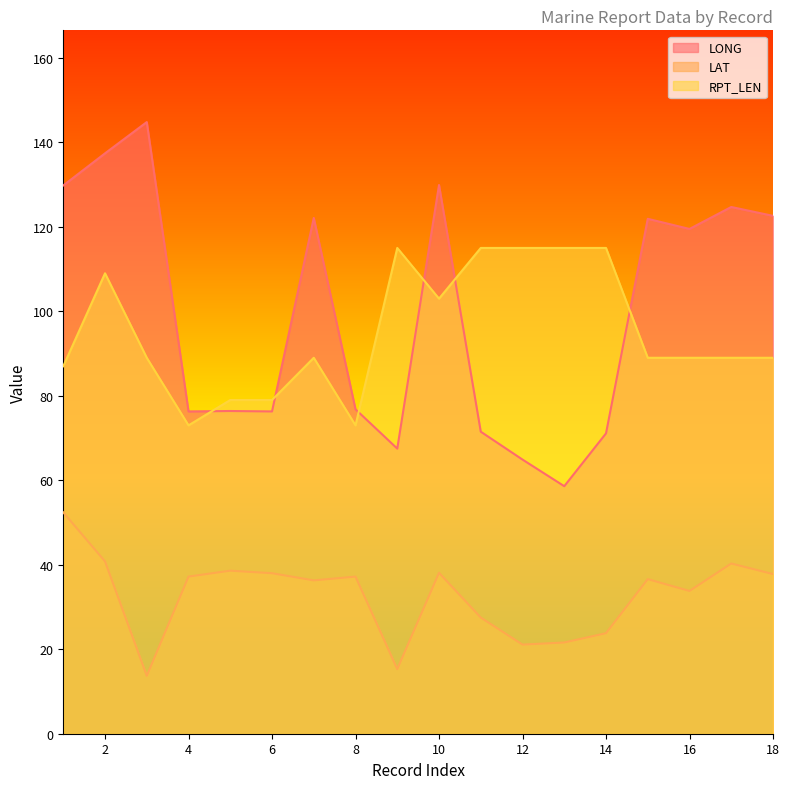

What is the maximum value for LAT?

52.4